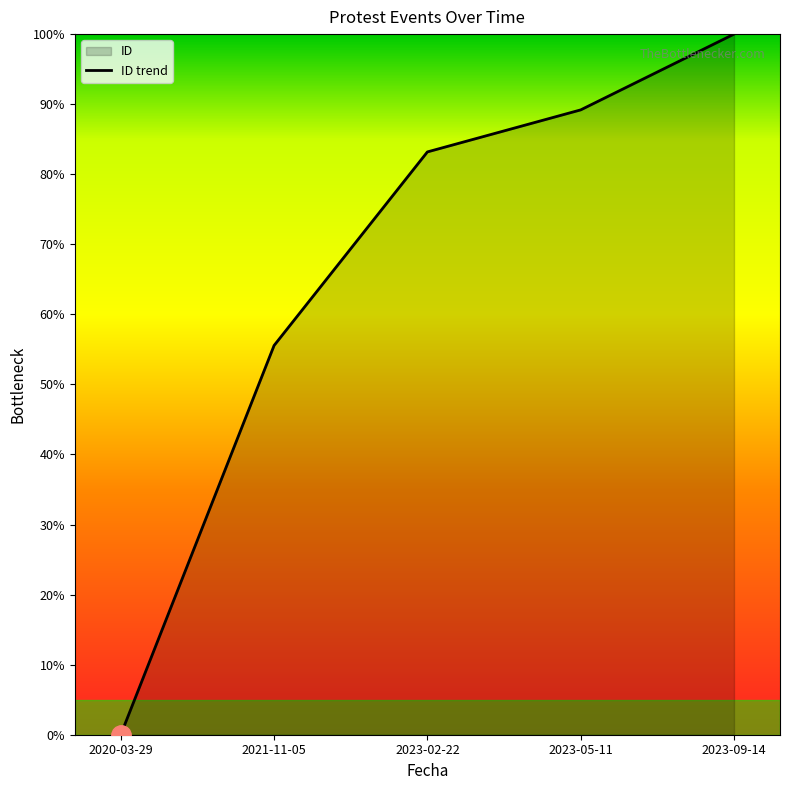

List the labels in order of value, smallest first.

2020-03-29, 2021-11-05, 2023-02-22, 2023-05-11, 2023-09-14